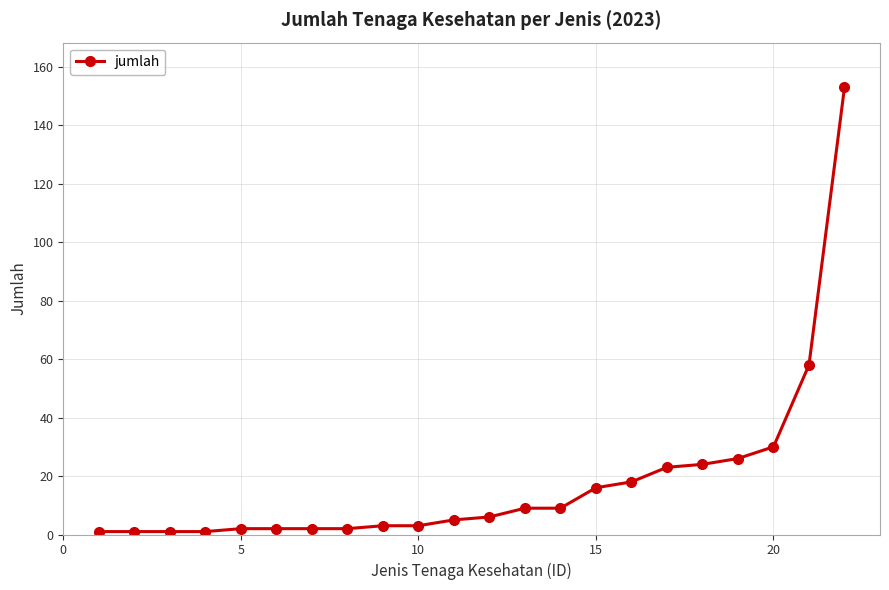

What is the greatest value displayed?

153